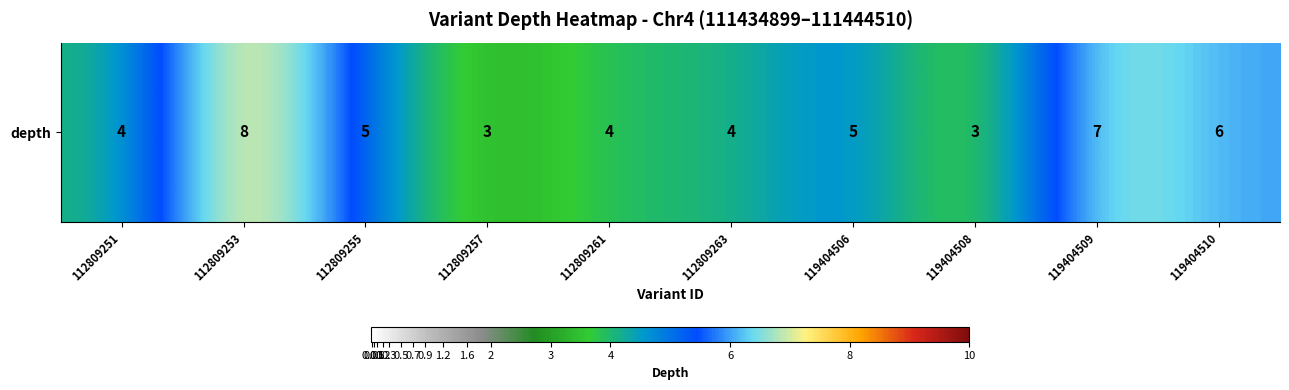

Which has a higher value, 112809263 or 119404509?

119404509